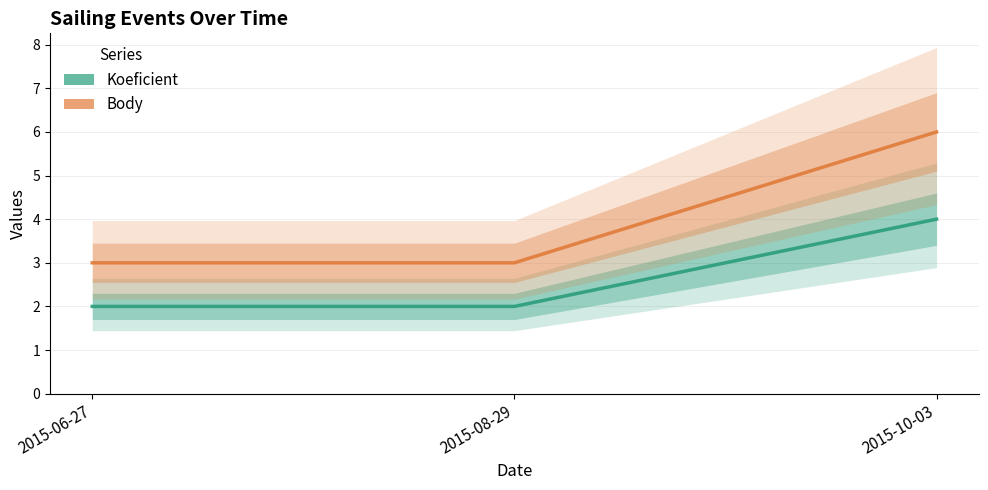

What is the label of the 2nd point from the left?

2015-08-29